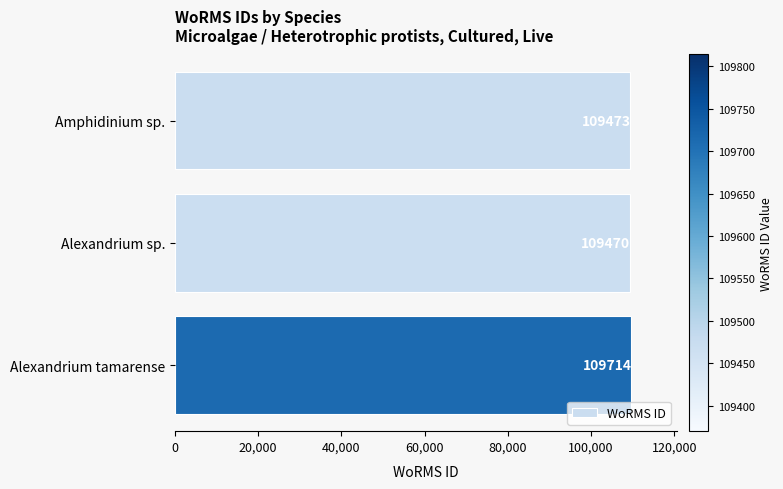

The chart shows a value of 109473 at Amphidinium sp.. True or false?

True